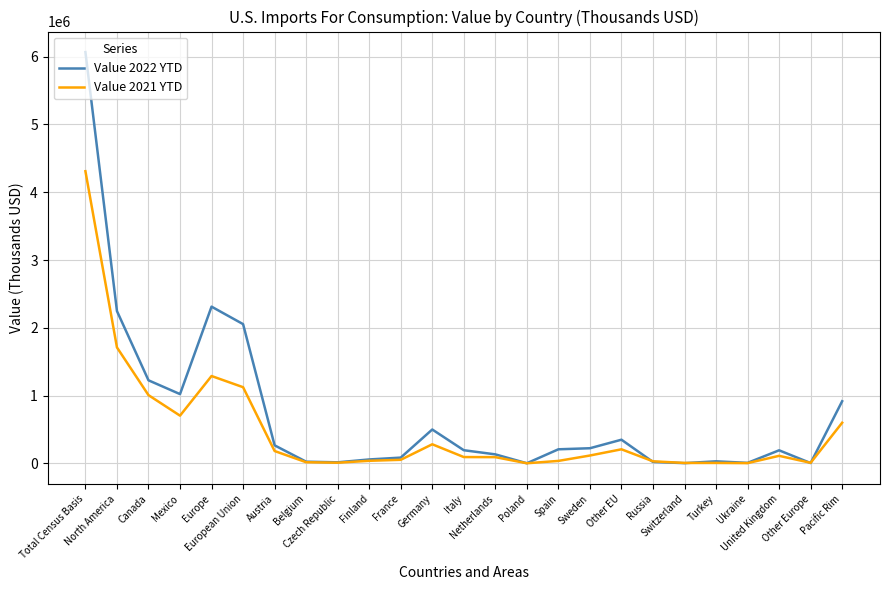

What is the greatest value displayed?

6067003